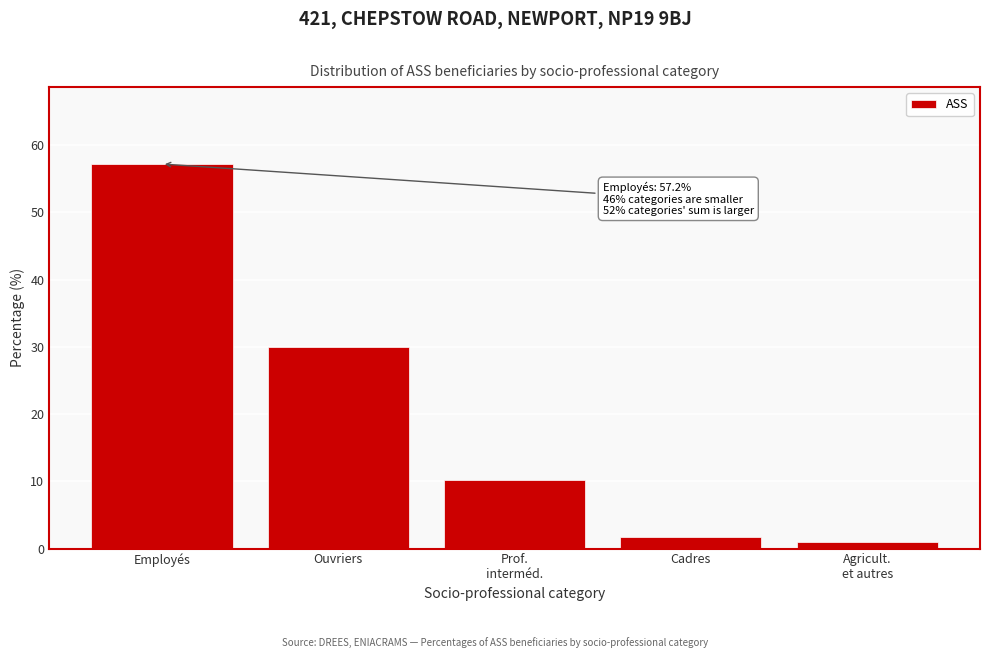

Reading left to right, what are all the values shown in this chart?

57.2	30.0	10.2	1.7	1.0